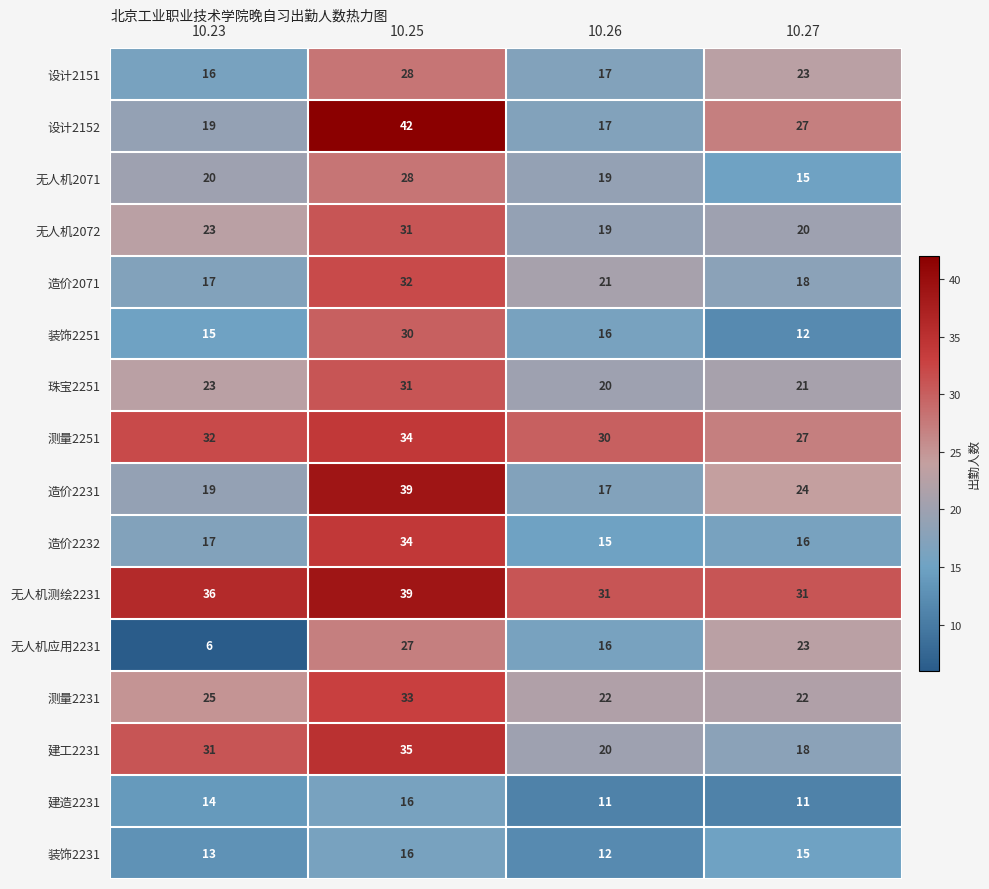

What is the total value across all series at 10.25?

495